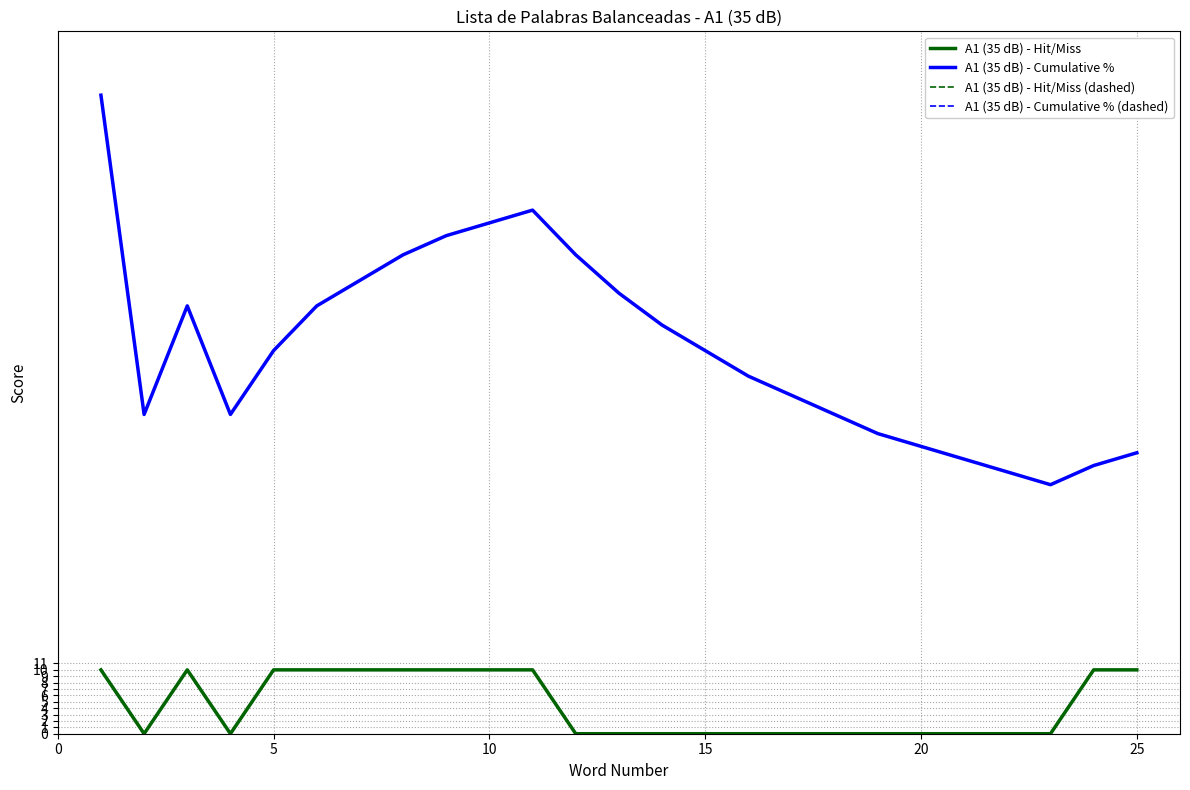

What is the sum of all A1 (35 dB) - Hit/Miss (dashed) values?

11.0